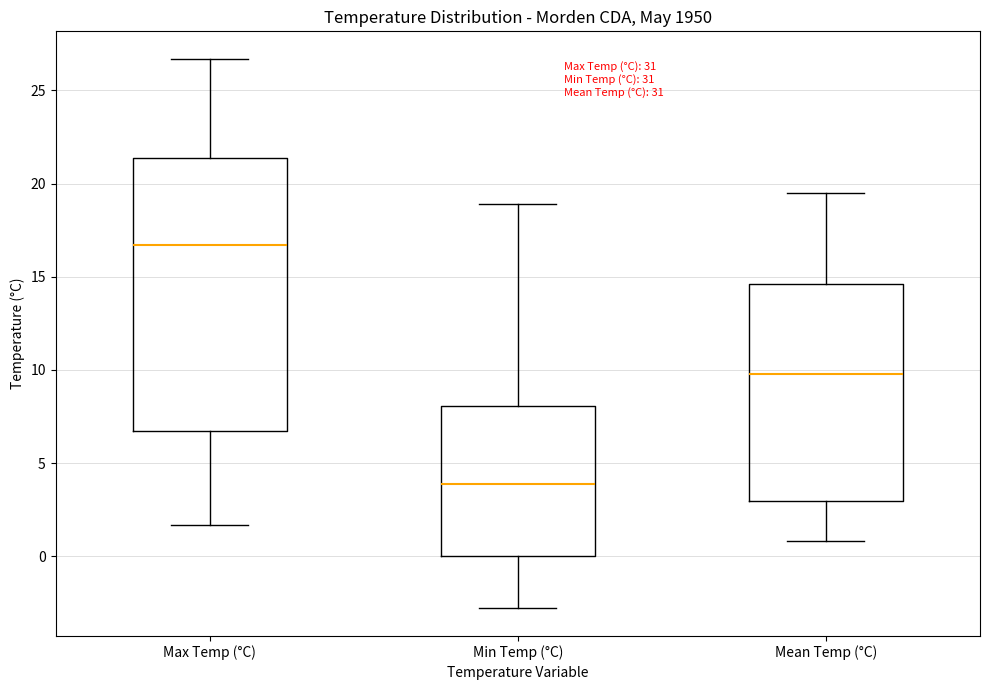

Reading left to right, read every box against the y-axis: the position of its median line, the range the box covers, and the ends of its whiskers. The values are not printed on the chart, so give them approximately, as read against the axis.

Max Temp (°C): median 16.5, box 6.5 to 21.5, whiskers 1.5 to 26.5
Min Temp (°C): median 4.0, box 0.0 to 8.0, whiskers -3.0 to 19.0
Mean Temp (°C): median 10.0, box 3.0 to 14.5, whiskers 1.0 to 19.5